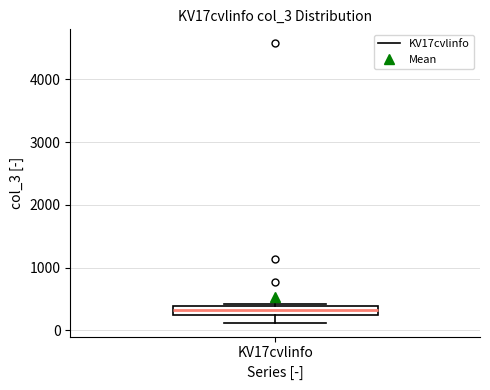

Where is the lower edge of the box for KV17cvlinfo on the y-axis? The values are not printed on the chart, so give them approximately, as read against the axis.

200